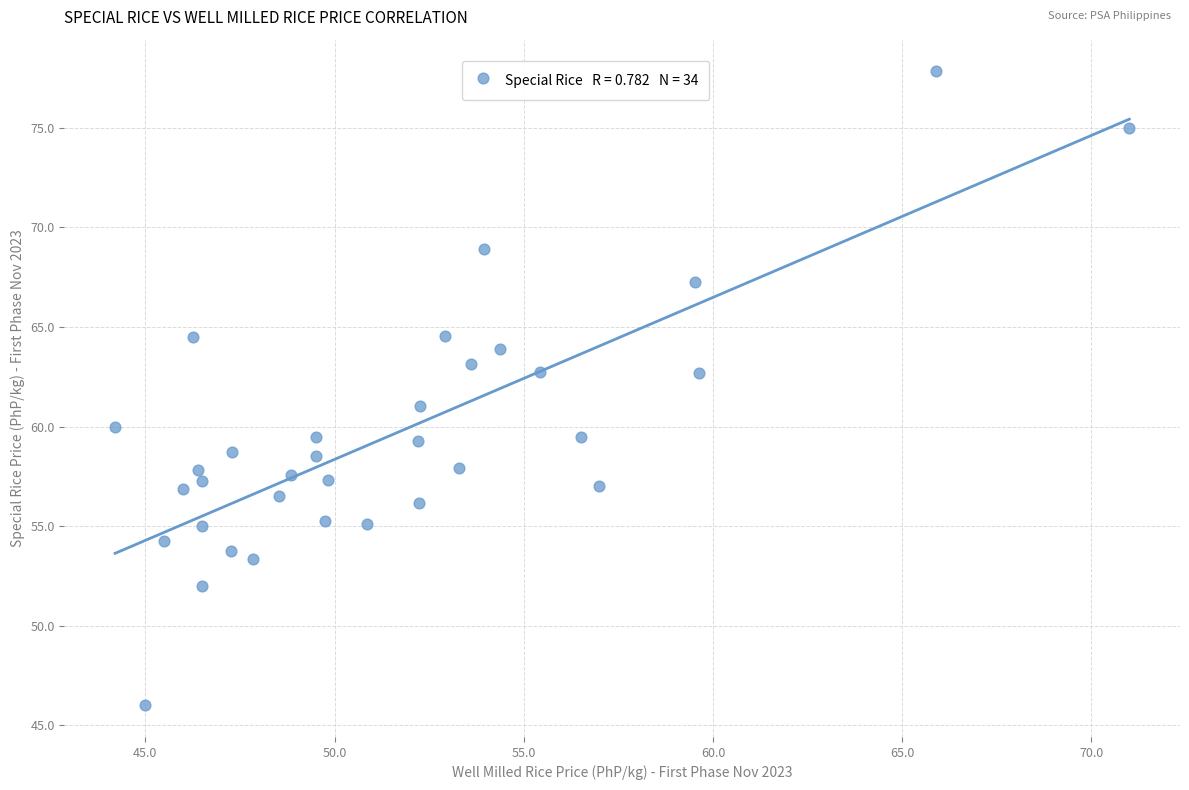

What is the range of X values (max minus min)?

26.8